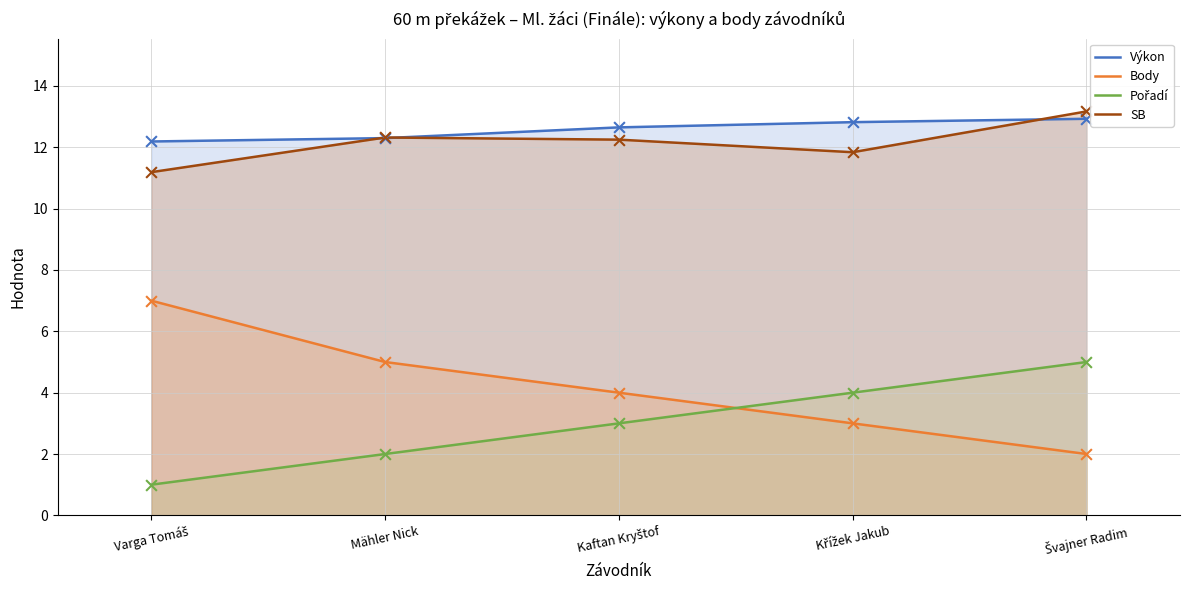

Is the value of SB at Švajner Radim greater than the value of Výkon at Křížek Jakub?

Yes